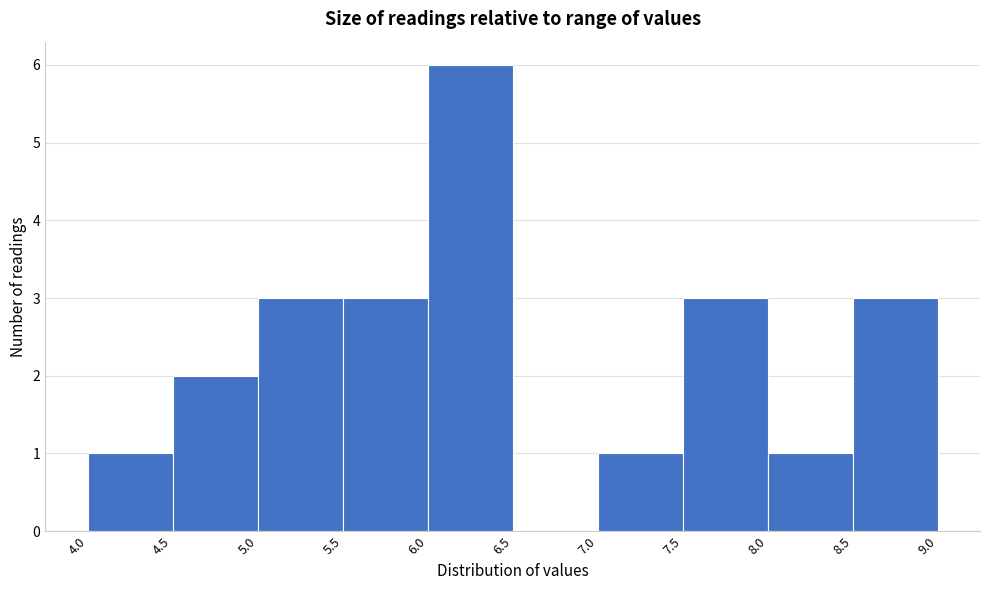

Reading left to right, transcribe this chart: for each bar, give the range it covers on the x-axis and its height. The values are not printed on the chart, so give them approximately, as read against the axis.

4.0 to 4.5: 1
4.5 to 5.0: 2
5.0 to 5.5: 3
5.5 to 6.0: 3
6.0 to 6.5: 6
6.5 to 7.0: 0
7.0 to 7.5: 1
7.5 to 8.0: 3
8.0 to 8.5: 1
8.5 to 9.0: 3